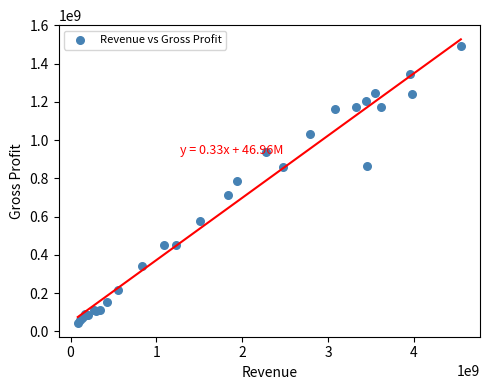

What Y value in the scatter plot is closest to 769725000?

786145000